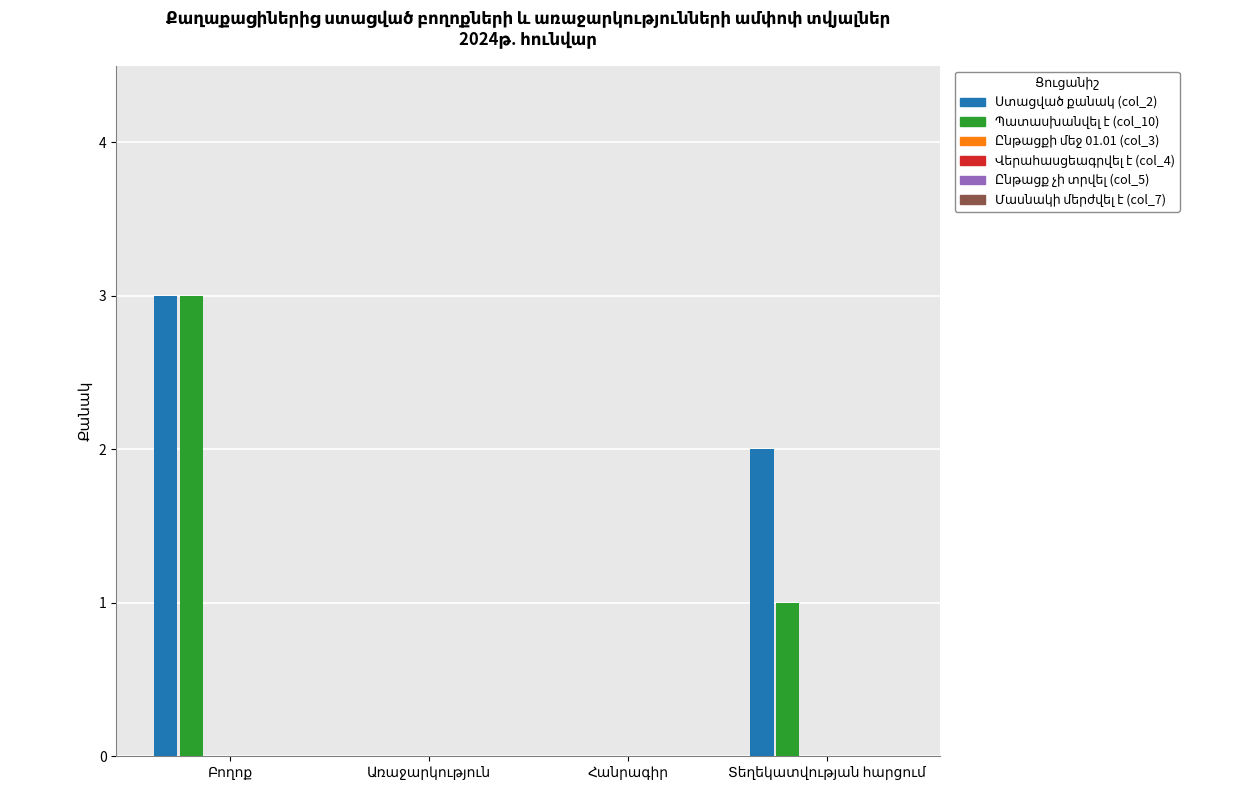

How many series are shown in this chart?

2